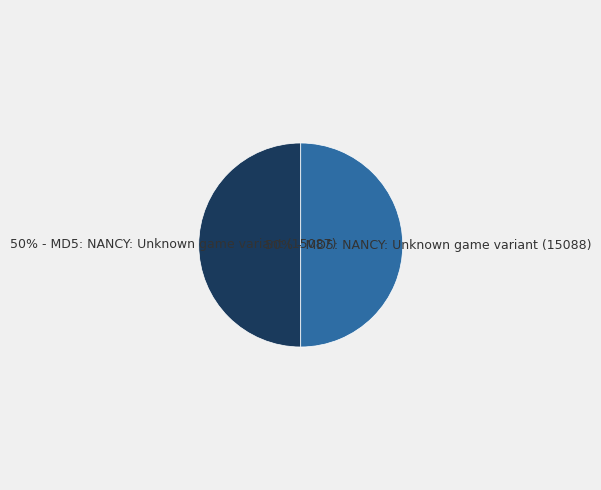

To the nearest percent, what is the average slice percentage?

50%